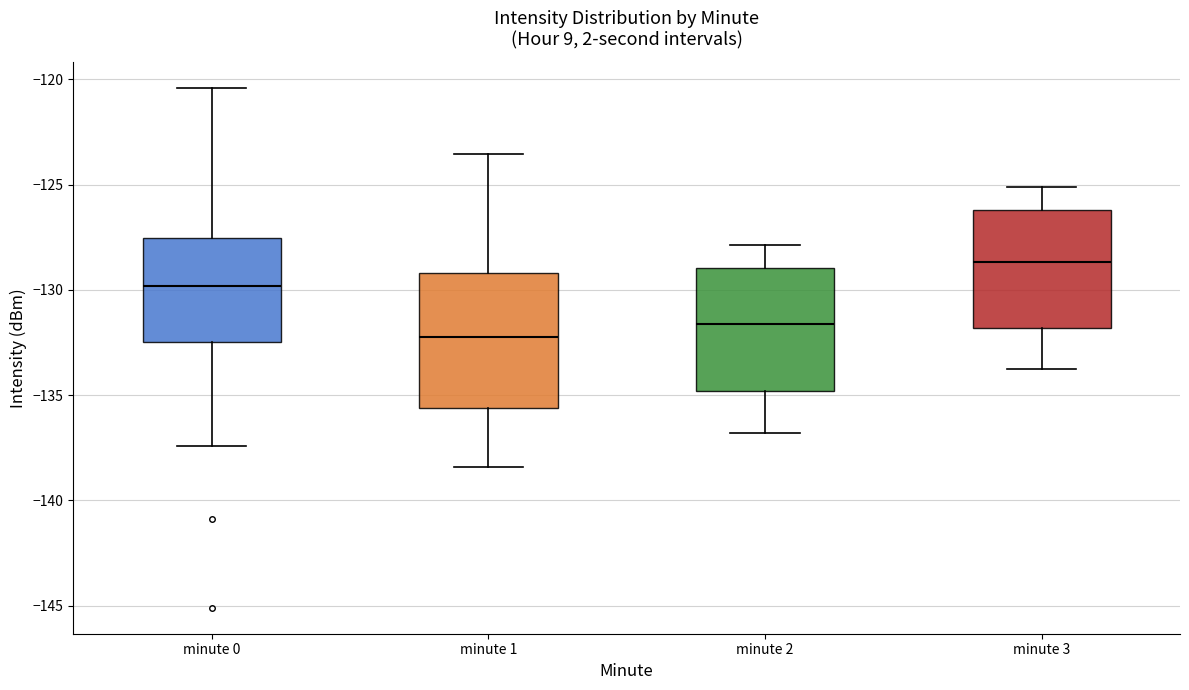

Reading left to right, read every box against the y-axis: the position of its median line, the range the box covers, and the ends of its whiskers. The values are not printed on the chart, so give them approximately, as read against the axis.

minute 0: median -130.0, box -132.5 to -127.5, whiskers -137.5 to -120.5
minute 1: median -132.0, box -135.5 to -129.0, whiskers -138.5 to -123.5
minute 2: median -131.5, box -135.0 to -129.0, whiskers -137.0 to -128.0
minute 3: median -128.5, box -132.0 to -126.0, whiskers -134.0 to -125.0